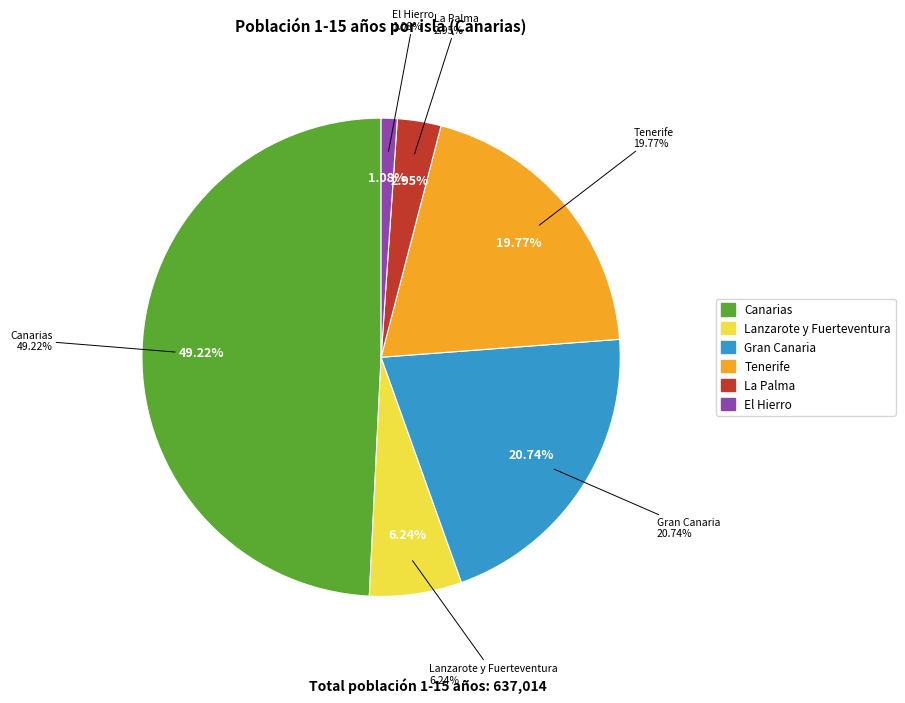

Which category has the smallest portion of the pie?

El Hierro